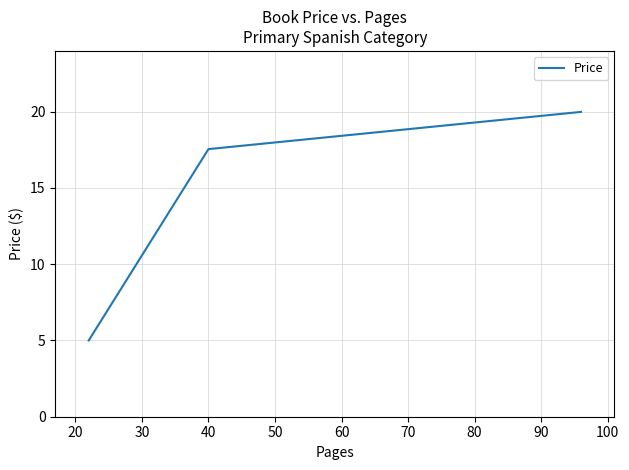

What is the average value?

14.2